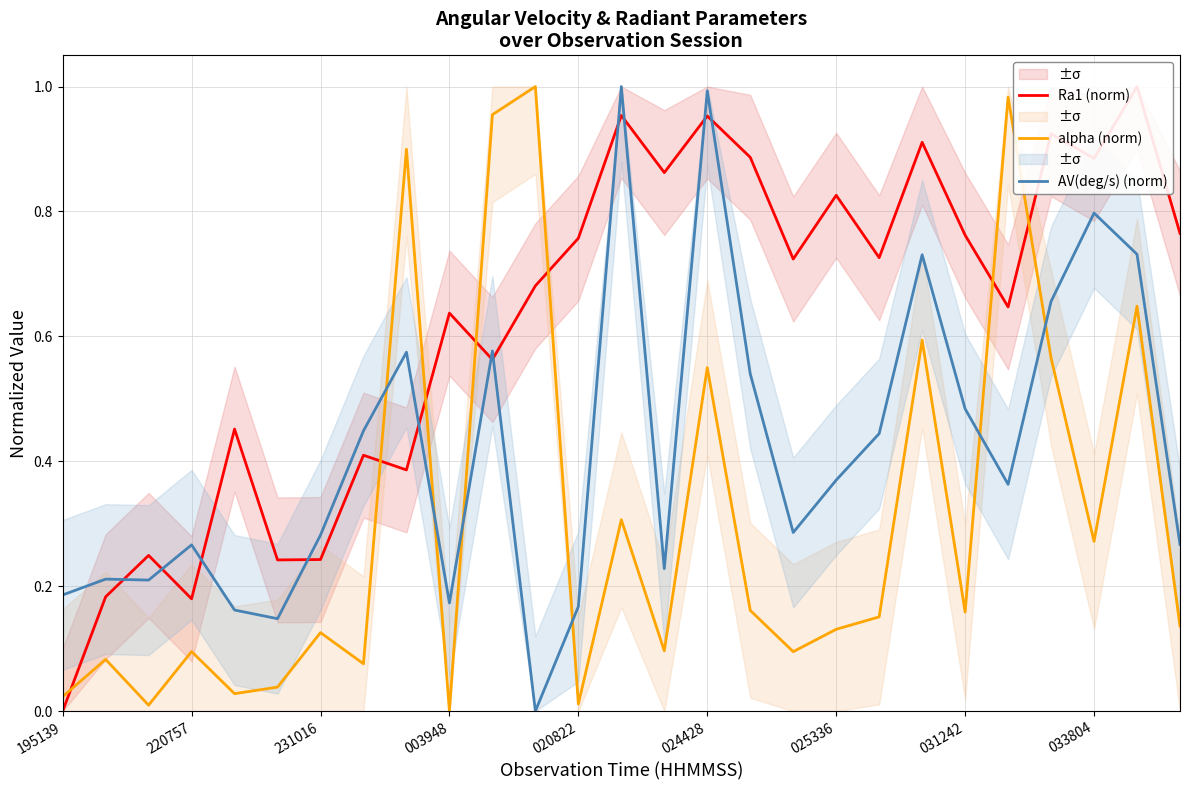

Does the chart display data point markers on the line(s)?

No